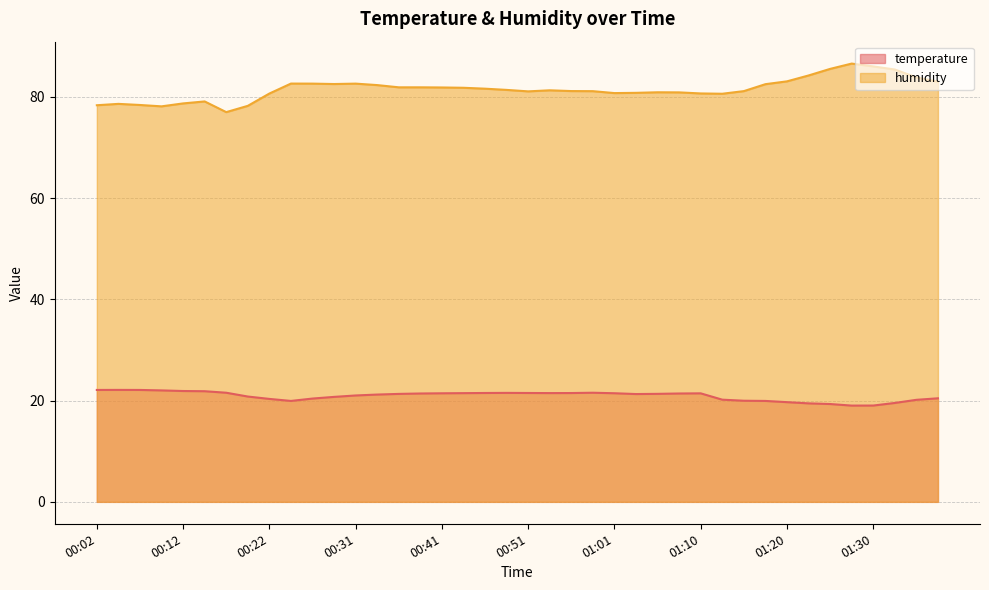

What is the difference between the humidity values at 00:48 and 00:02?

3.0